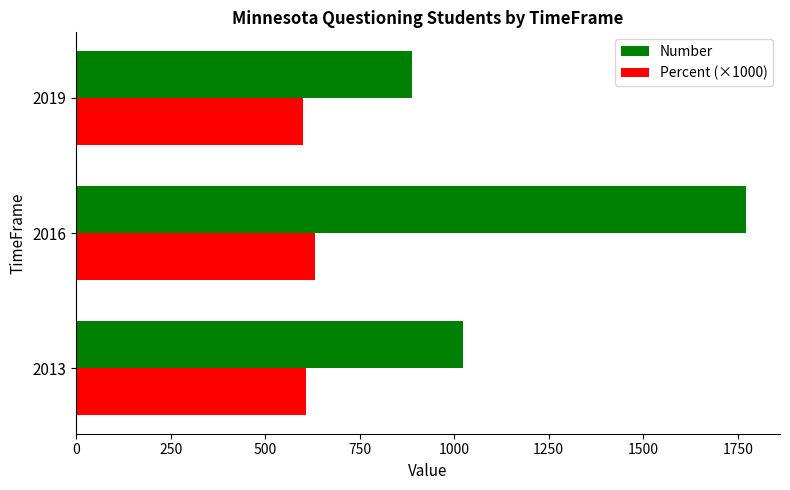

At how many categories does at least one series exceed 1110?

1